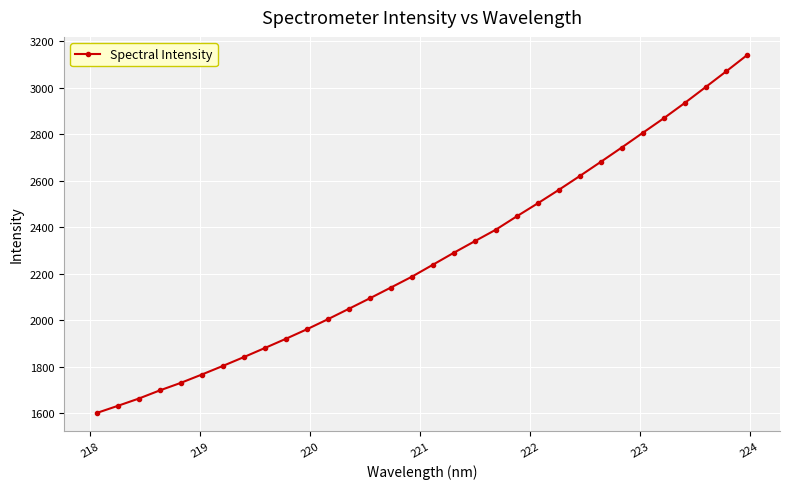

What is the greatest value displayed?

3141.9